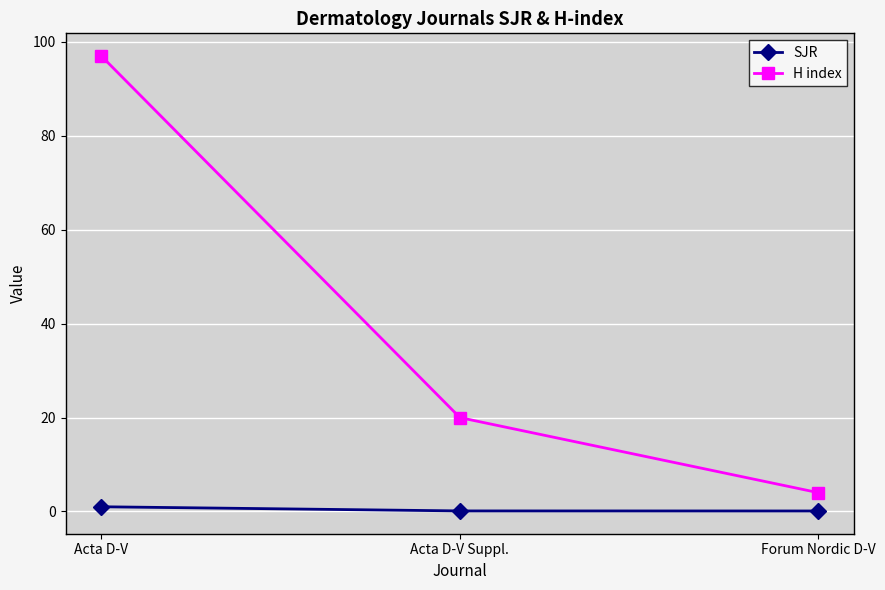

At how many categories does at least one series exceed 69?

1